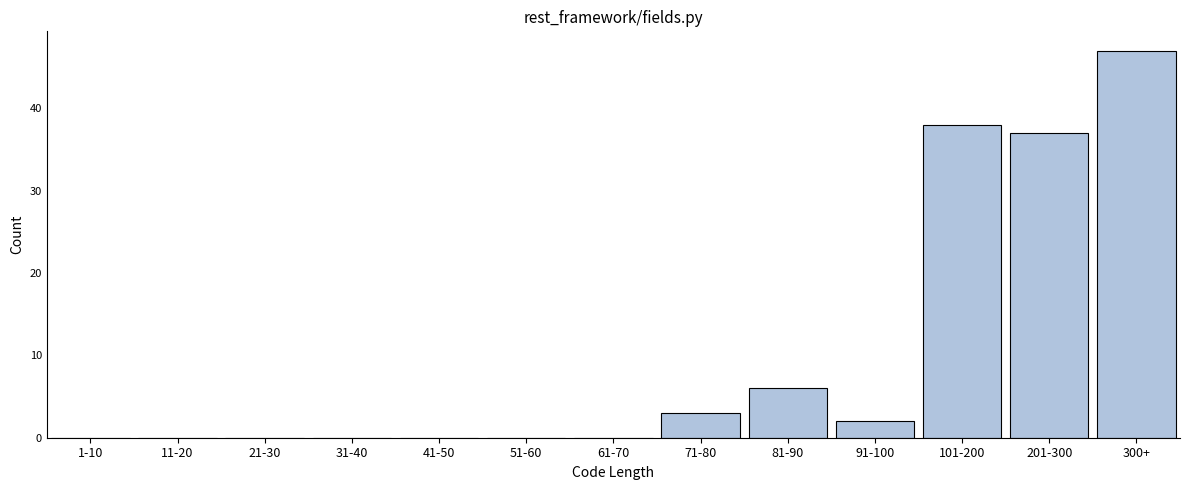

Reading left to right, list all the values displayed in this chart.

1-10=0	11-20=0	21-30=0	31-40=0	41-50=0	51-60=0	61-70=0	71-80=3	81-90=6	91-100=2	101-200=38	201-300=37	300+=47